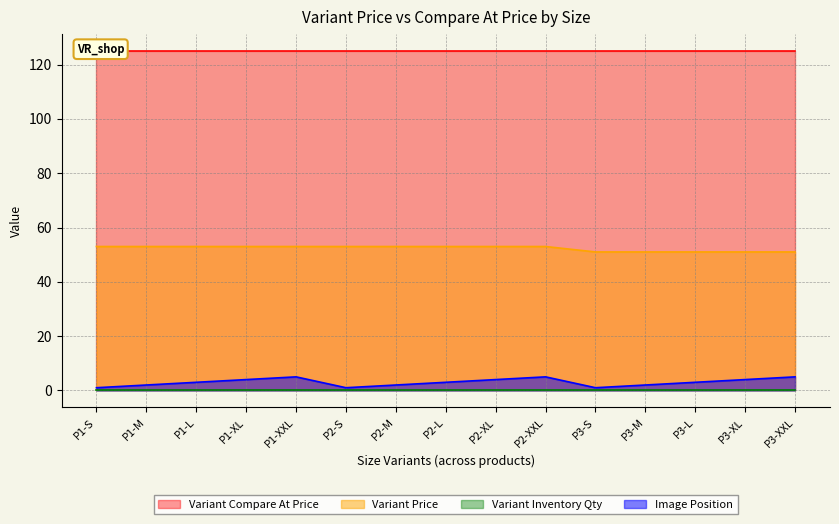

True or false: Variant Price and Image Position cross at least once.

False